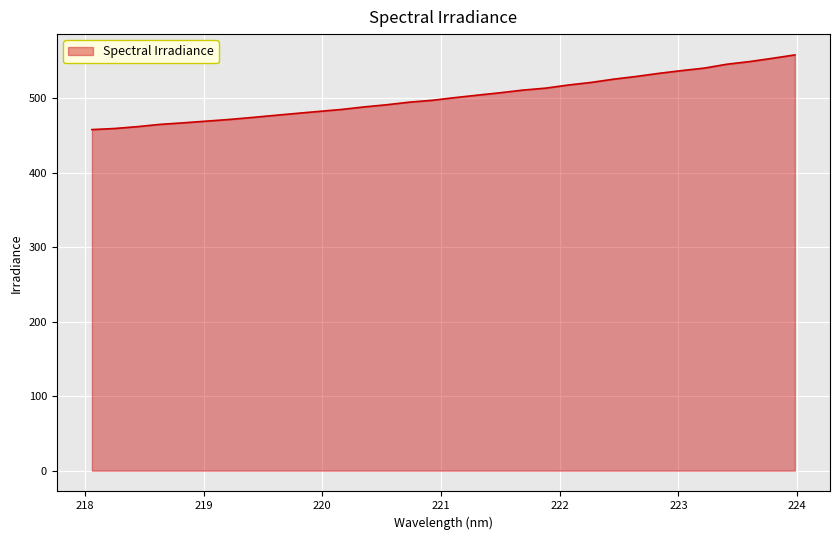

What is the maximum value shown in the chart?

558.0